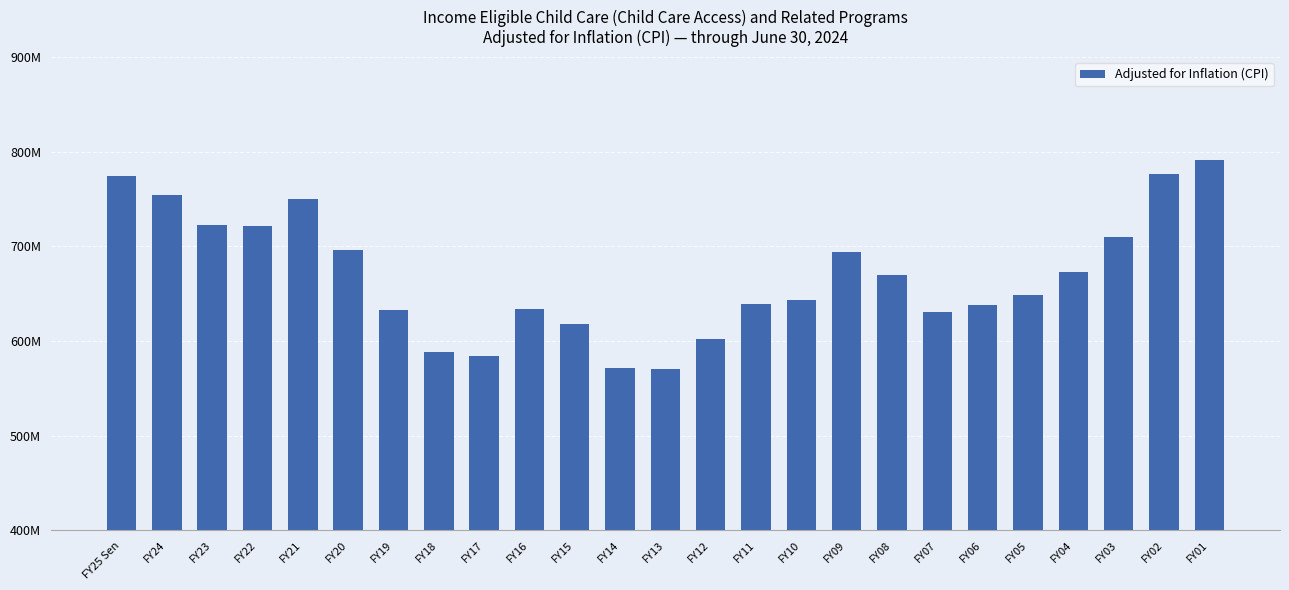

What is the change in value from FY24 to FY07?

-123410519